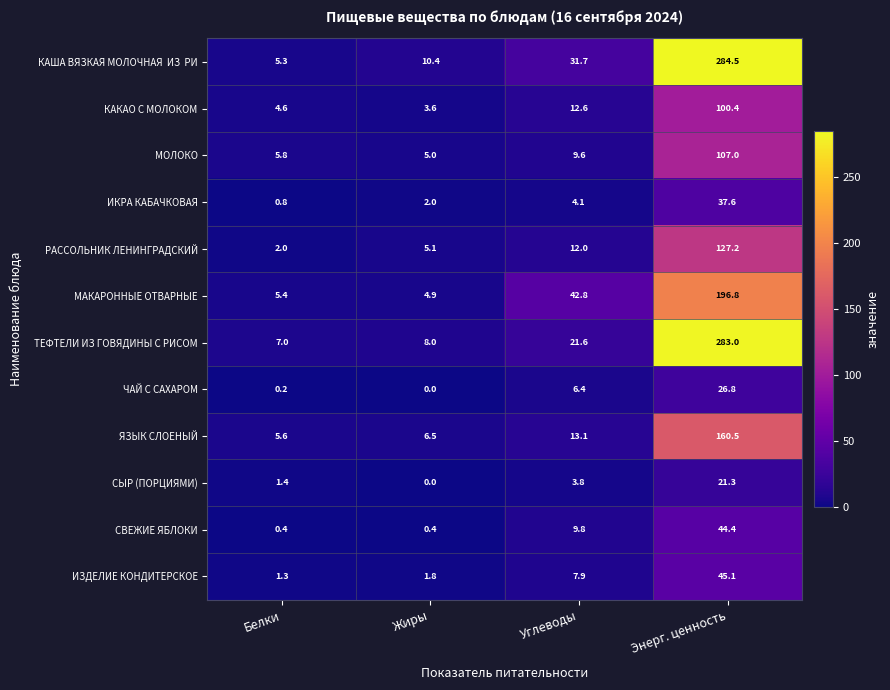

The КАКАО C МОЛОКОМ series shows 4.6 at Белки. True or false?

True